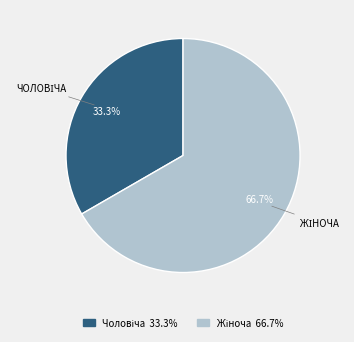

Does any single category account for the majority?

Yes